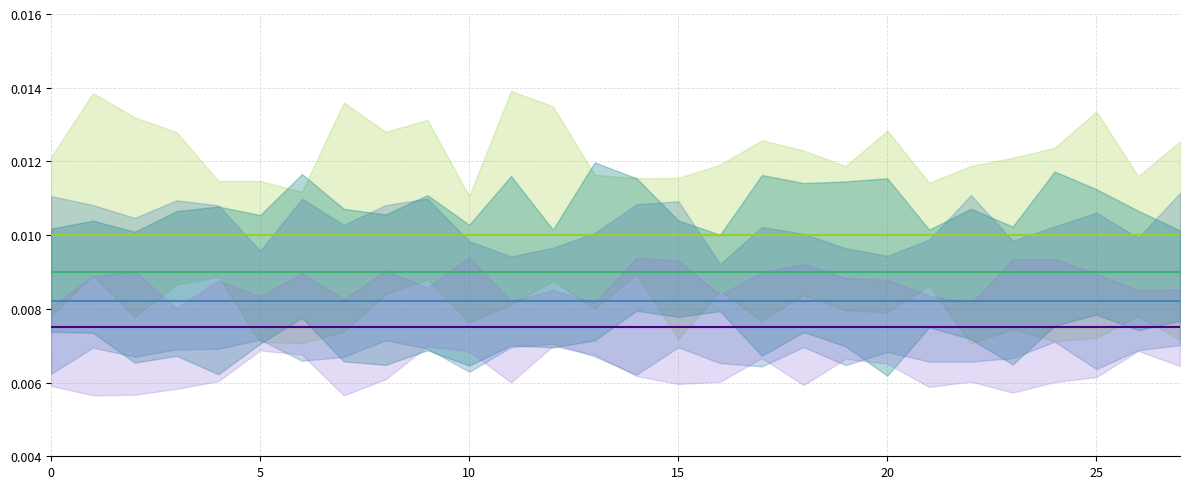

The rain series 1 series shows 0.0 at 10. True or false?

False